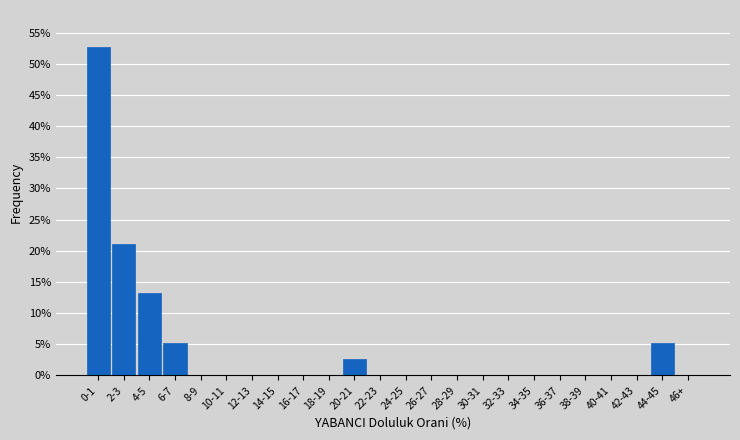

Reading left to right, transcribe all the data shown in this chart.

0-1=52.6	2-3=21.1	4-5=13.2	6-7=5.3	8-9=0.0	10-11=0.0	12-13=0.0	14-15=0.0	16-17=0.0	18-19=0.0	20-21=2.6	22-23=0.0	24-25=0.0	26-27=0.0	28-29=0.0	30-31=0.0	32-33=0.0	34-35=0.0	36-37=0.0	38-39=0.0	40-41=0.0	42-43=0.0	44-45=5.3	46+=0.0